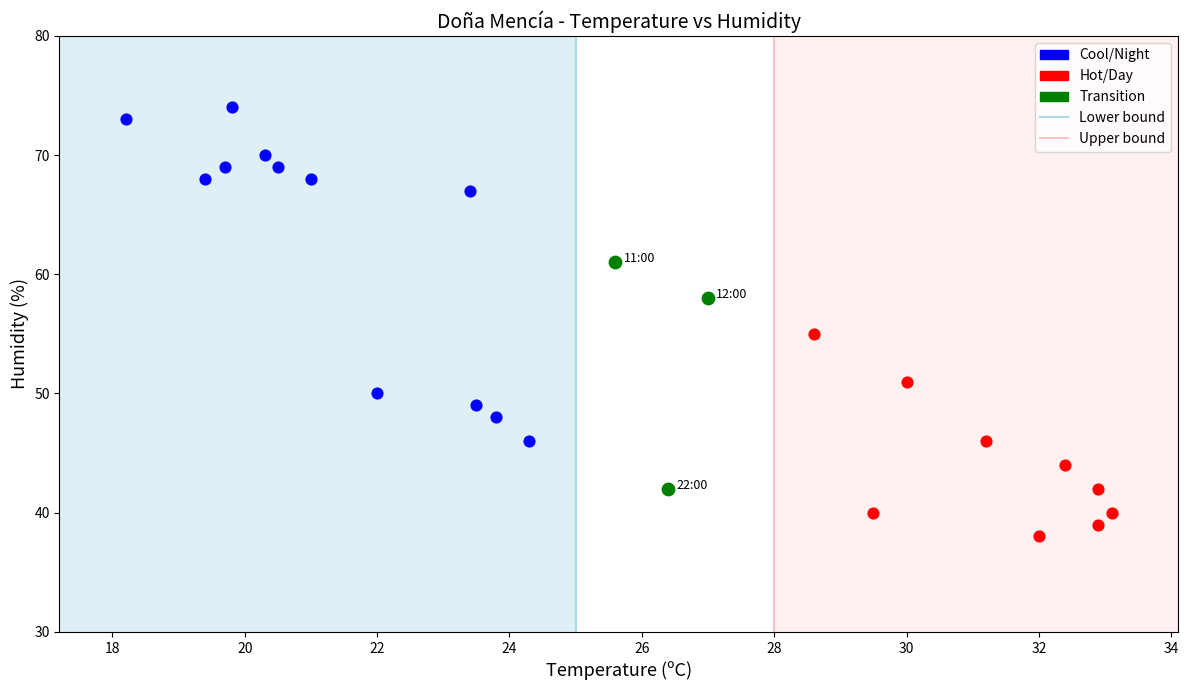

Which series has the widest spread of Y values?

Cool/Night